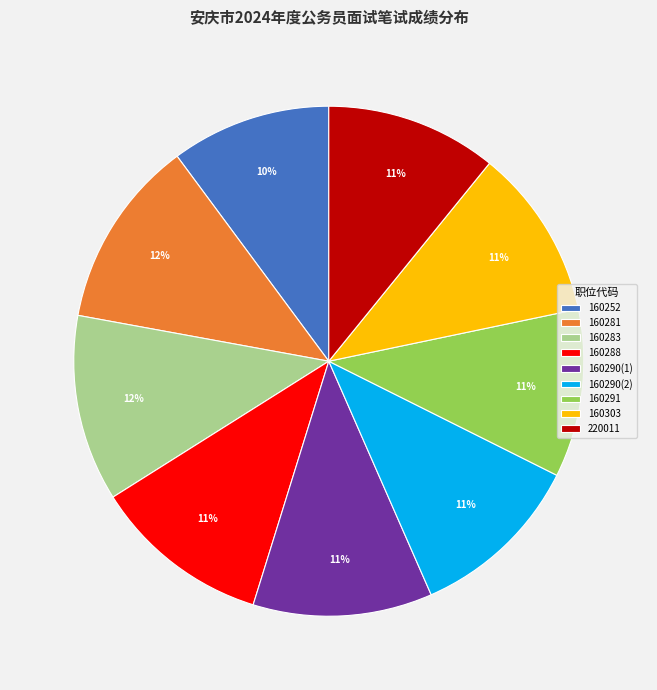

Count the number of slices in the pie.

9